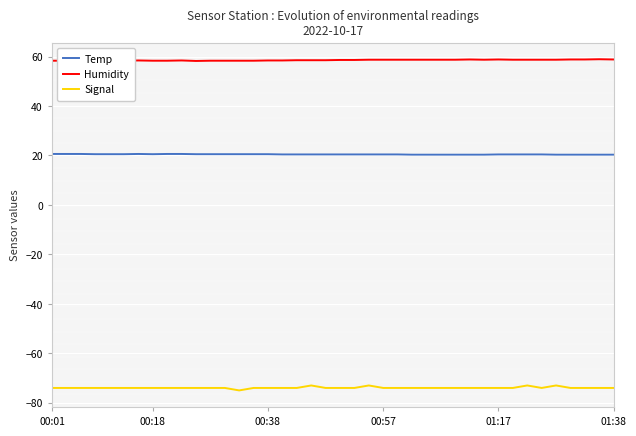

Which series has the largest total across all categories?

Humidity